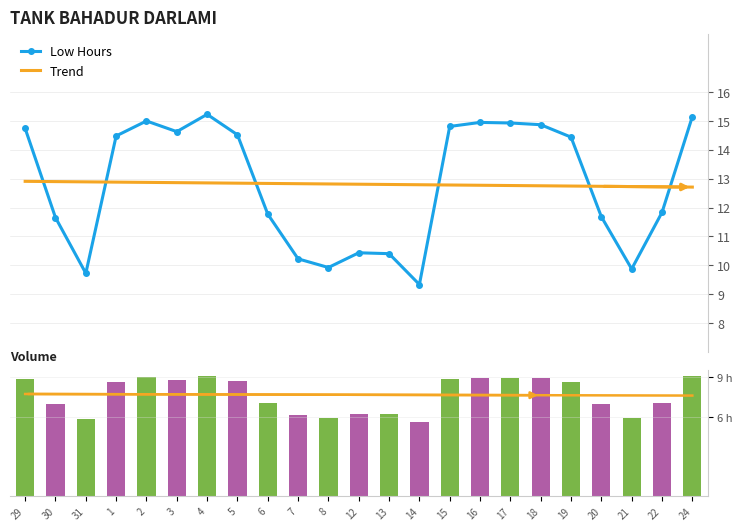

What position from the left is 8?

11